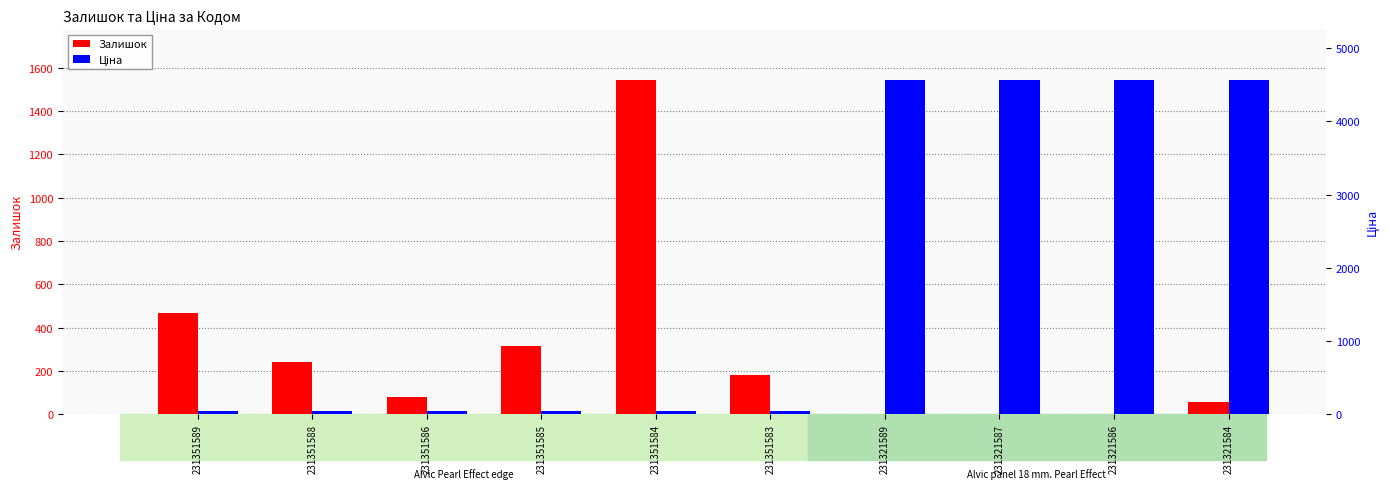

At which label does Ціна reach its minimum?

231351589